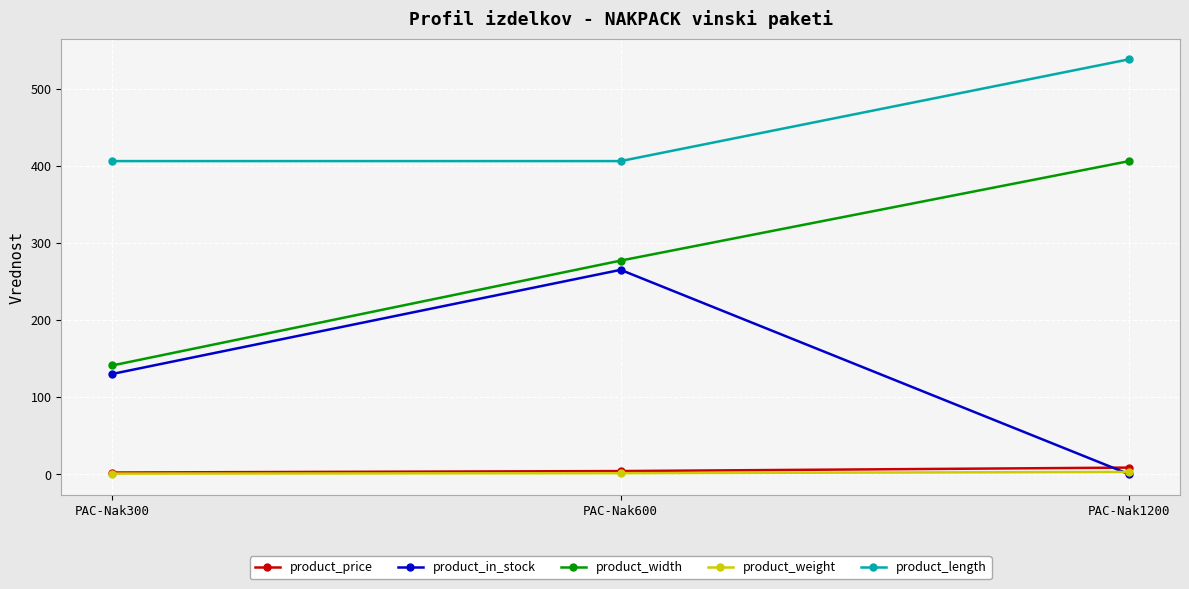

What is the value of the product_in_stock point at the 1st from the left?

130.0